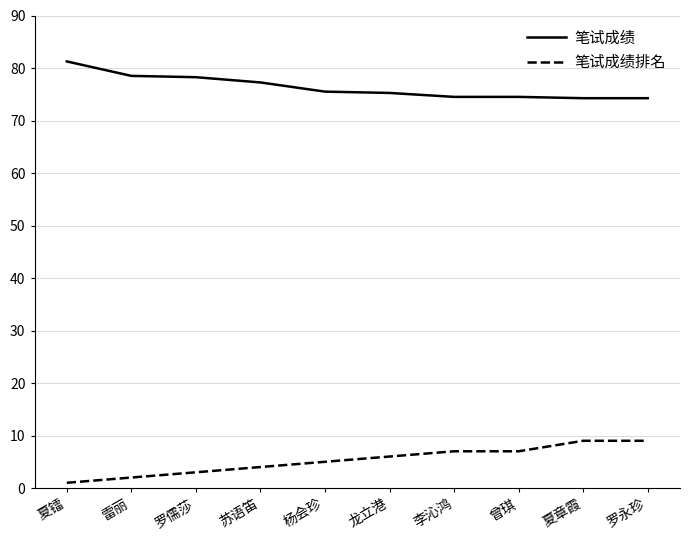

Is the value of 笔试成绩排名 at 罗儒莎 greater than the value of 笔试成绩 at 夏镭?

No